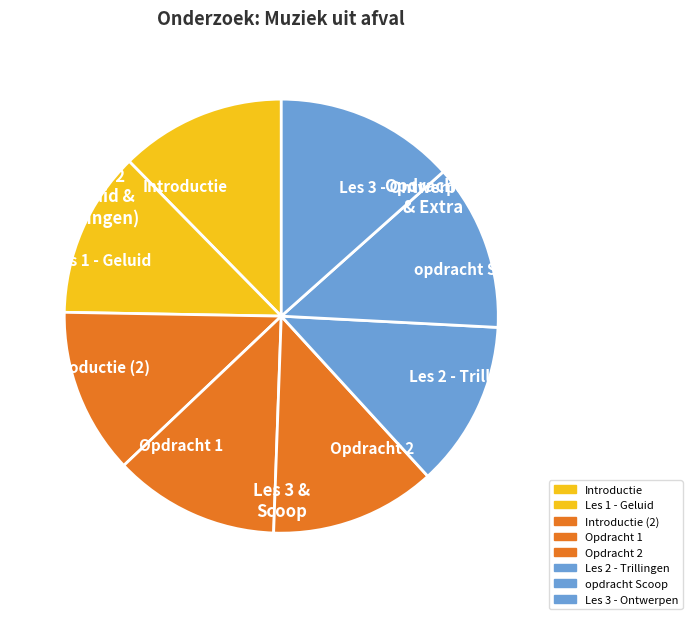

Do Opdracht 1 and Introductie (2) together represent more than half of the pie?

No